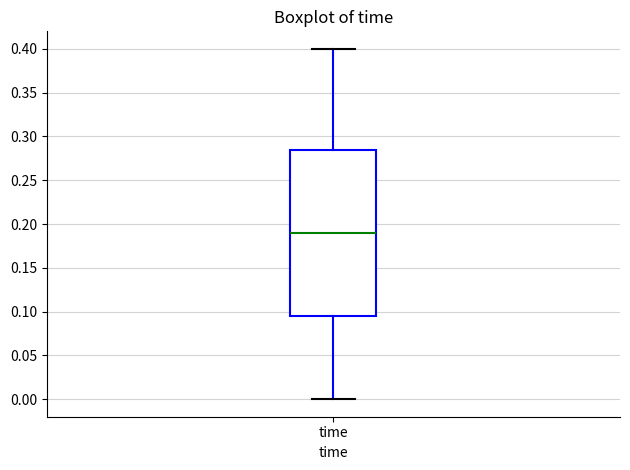

Transcribe this box plot: give where the median line is, the range the box spans, and where the two whiskers end, as read against the y-axis. The values are not printed on the chart, so give them approximately, as read against the axis.

median 0.190, box 0.095 to 0.285, whiskers 0.000 to 0.400